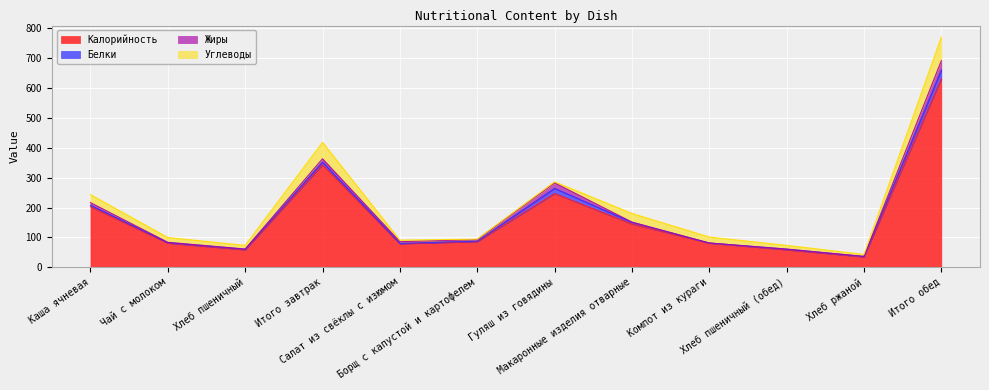

True or false: Белки has a value of 1.9 at Хлеб пшеничный.

True